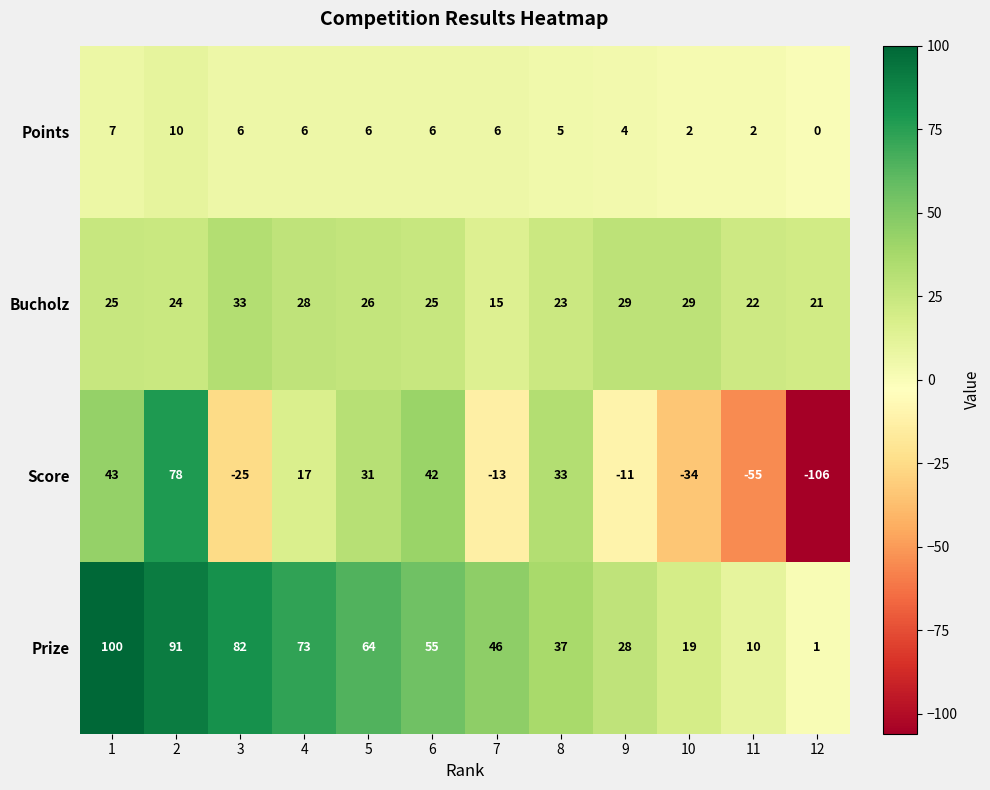

Which series has the largest total across all categories?

Prize